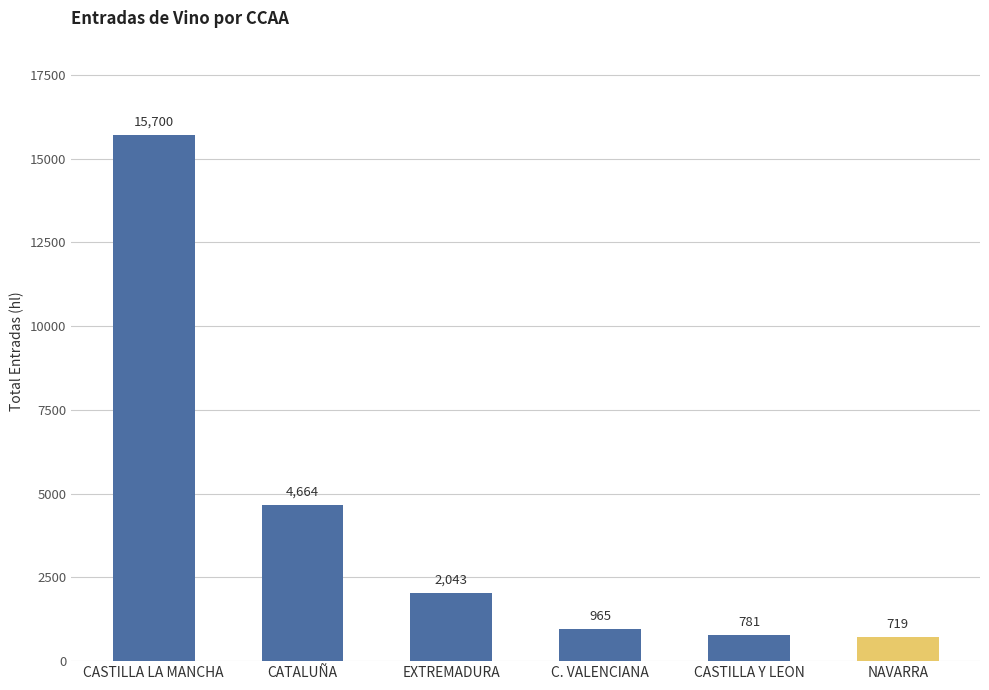

Reading left to right, transcribe all the data shown in this chart.

15700	4664	2043	965	781	719